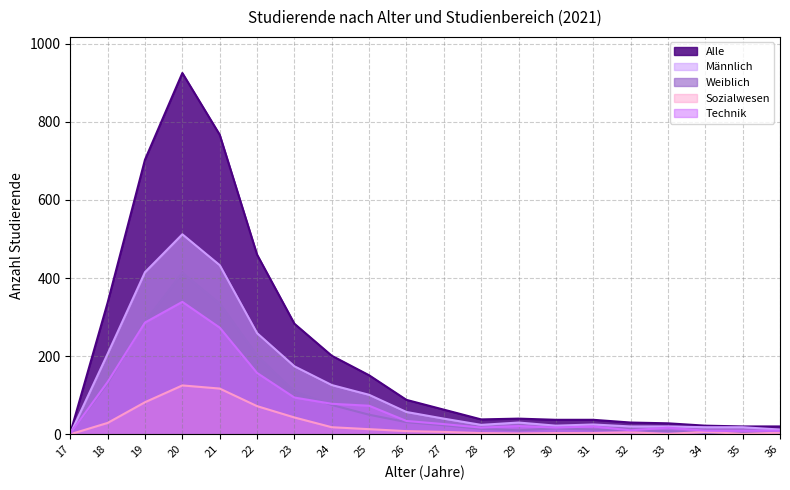

At how many categories does at least one series exceed 848?

1